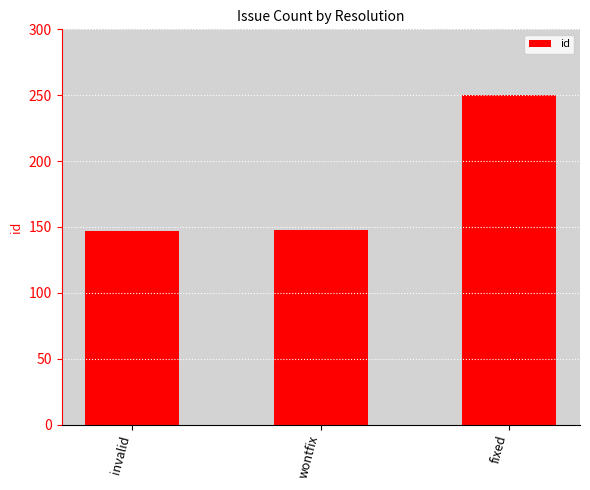

The chart shows a value of 147 at invalid. True or false?

True